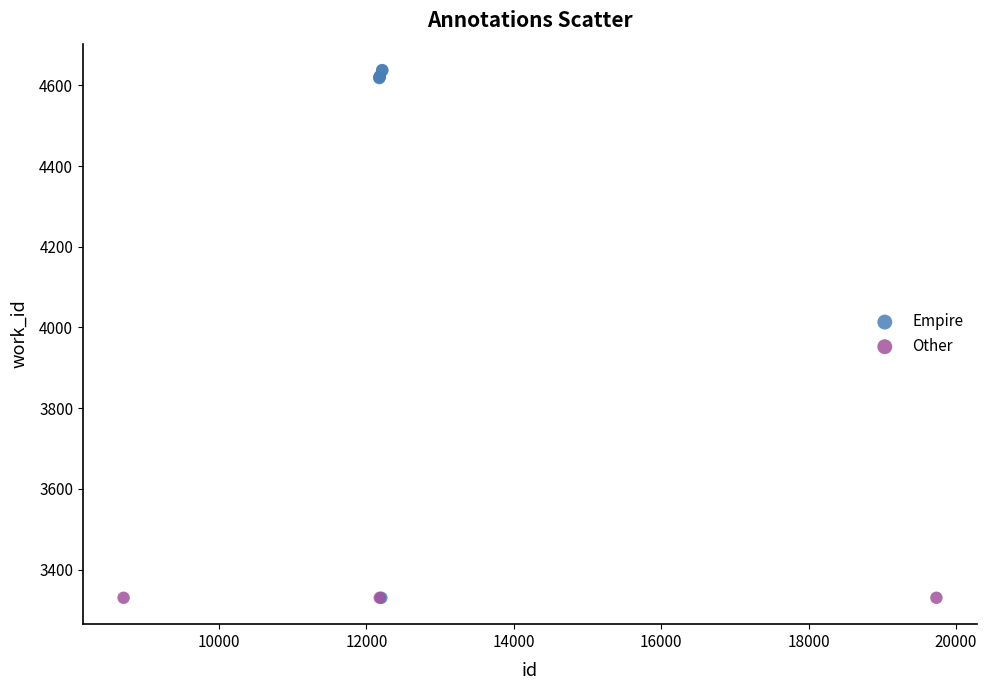

Which series reaches the maximum Y coordinate?

Empire